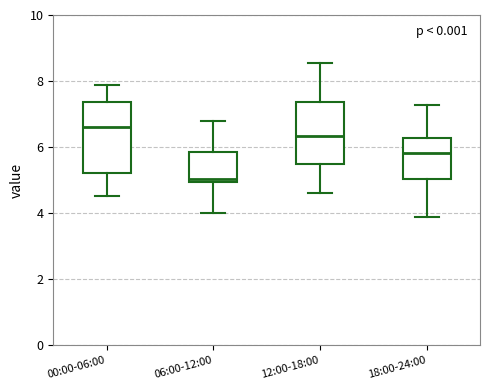

Where is the lower edge of the box for 18:00-24:00 on the y-axis? The values are not printed on the chart, so give them approximately, as read against the axis.

5.0